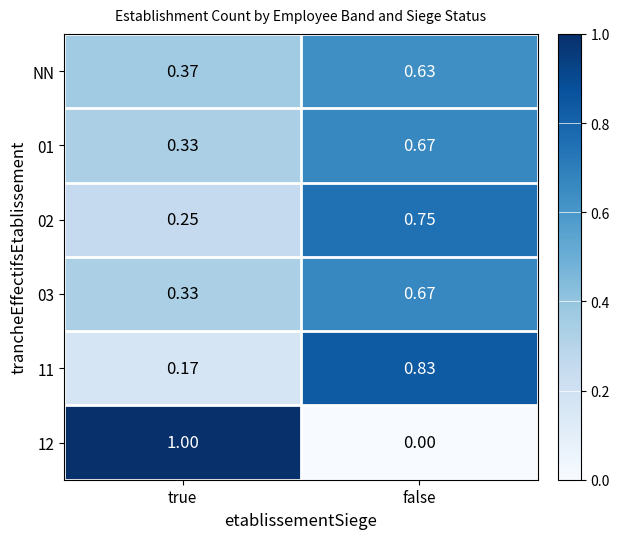

At which category does the chart reach its minimum across all series?

false